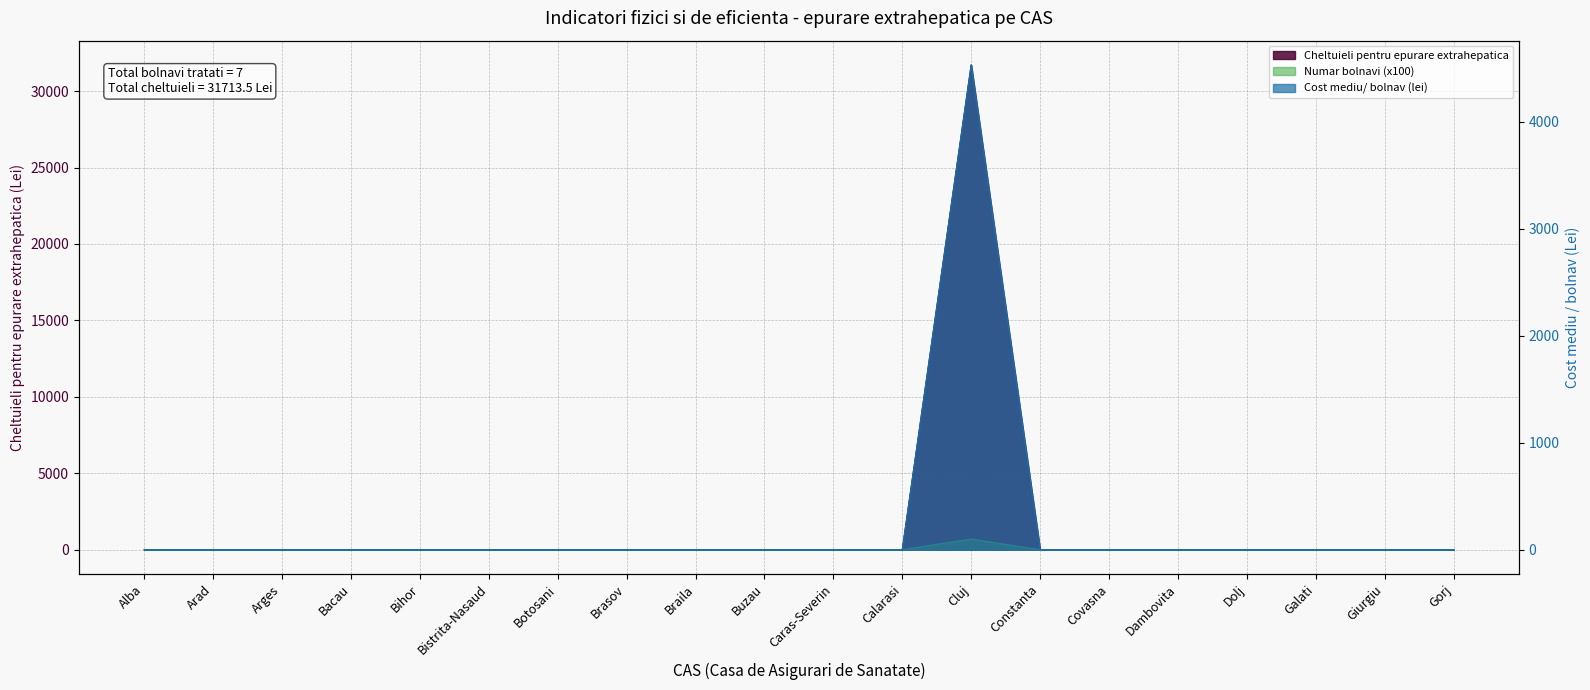

True or false: Cost mediu/ bolnav (lei) and Cheltuieli pentru epurare extrahepatica cross at least once.

False